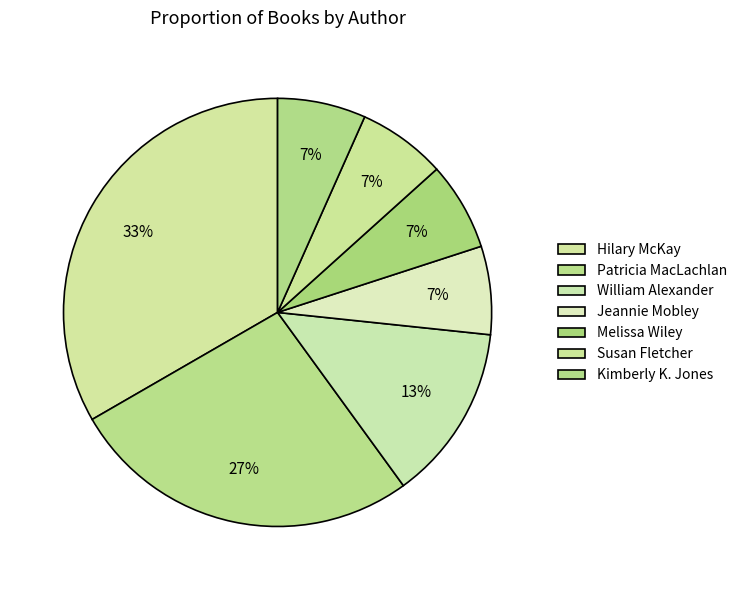

Count the number of slices in the pie.

7